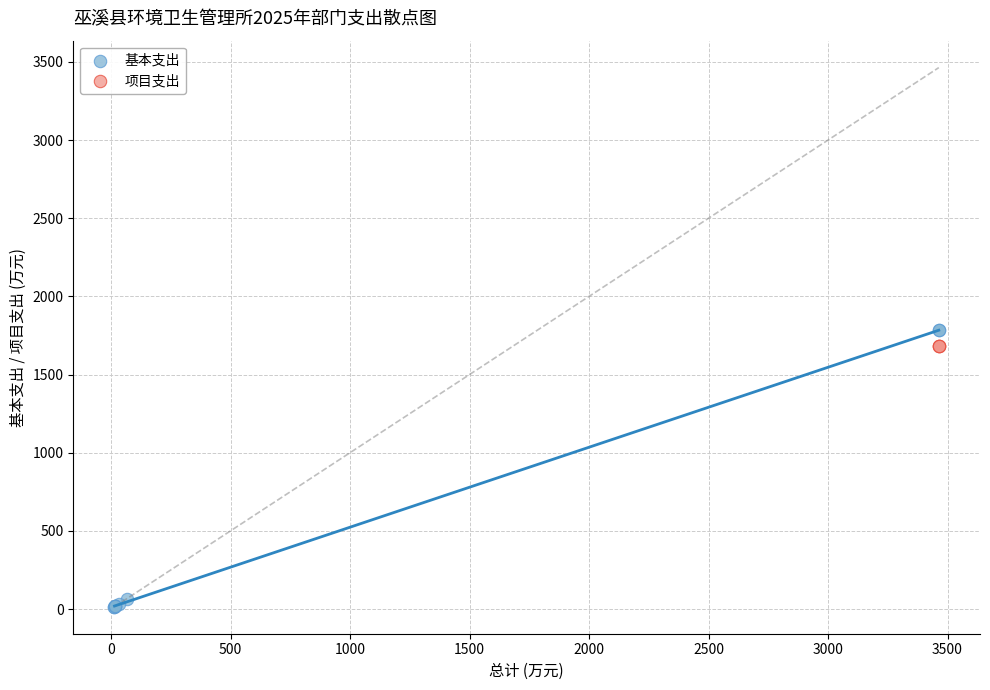

Which series contains the lowest Y value?

基本支出